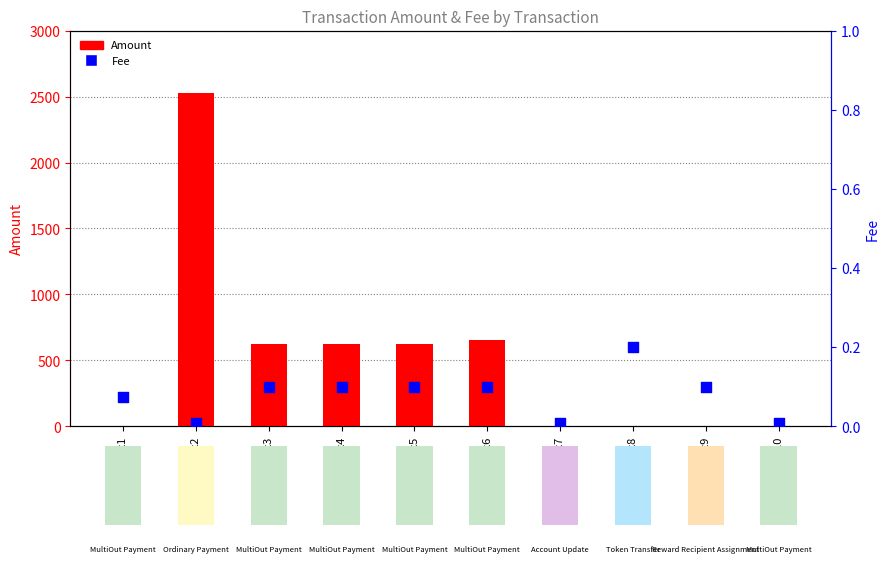

Which series has the largest Y range (max minus min)?

Amount